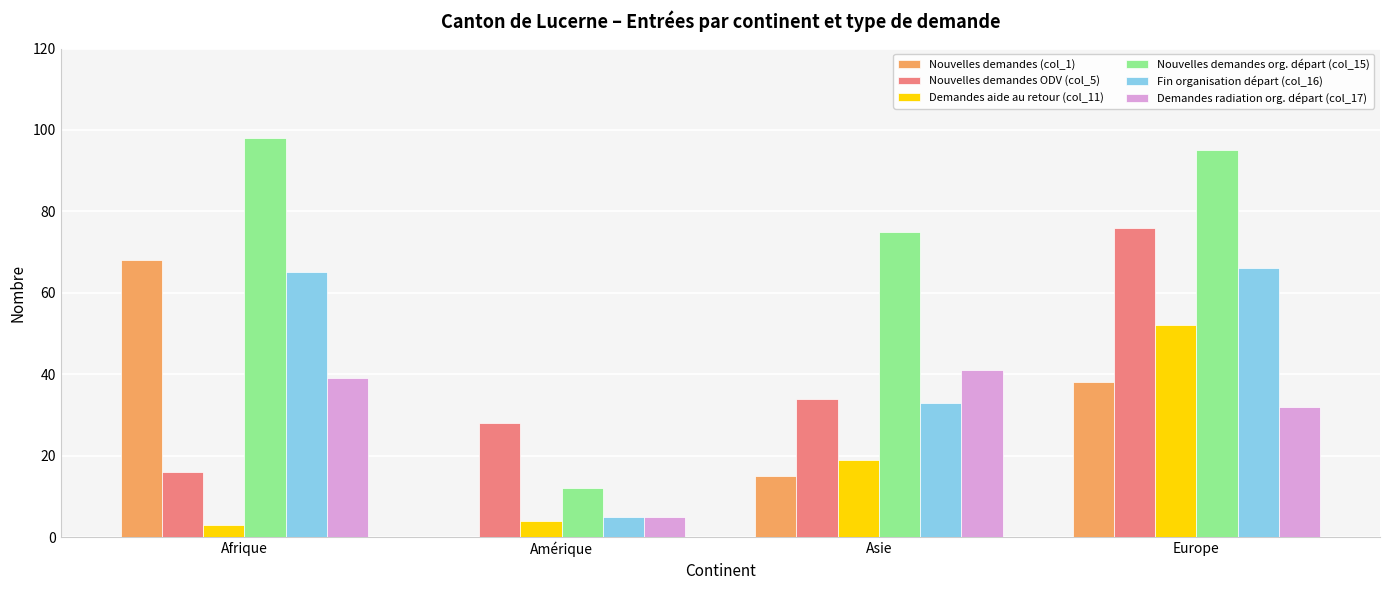

Reading left to right, extract all data points from this chart.

Nouvelles demandes (col_1): Afrique=68	Amérique=0	Asie=15	Europe=38
Nouvelles demandes ODV (col_5): Afrique=16	Amérique=28	Asie=34	Europe=76
Demandes aide au retour (col_11): Afrique=3	Amérique=4	Asie=19	Europe=52
Nouvelles demandes org. départ (col_15): Afrique=98	Amérique=12	Asie=75	Europe=95
Fin organisation départ (col_16): Afrique=65	Amérique=5	Asie=33	Europe=66
Demandes radiation org. départ (col_17): Afrique=39	Amérique=5	Asie=41	Europe=32